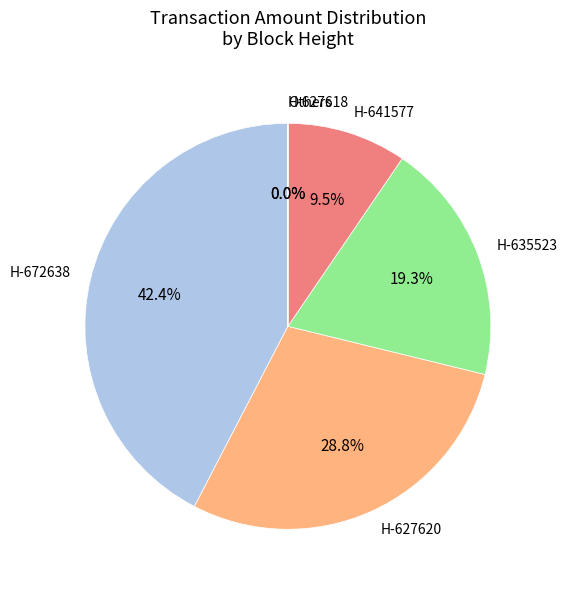

To the nearest percent, what is the difference between the largest and smallest slice percentages?

42%